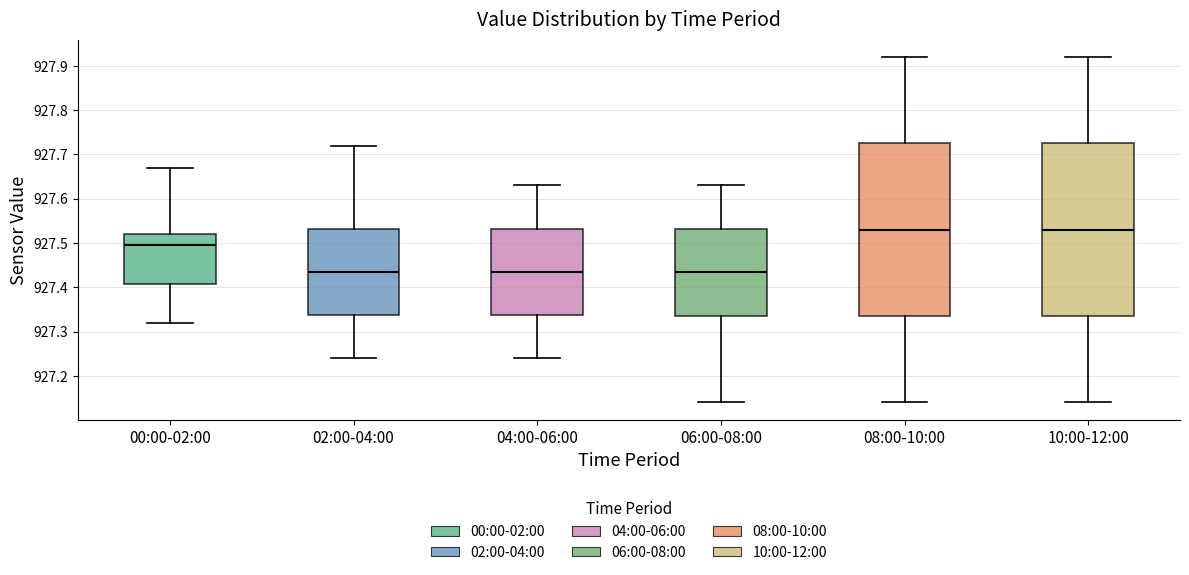

Reading left to right, transcribe this box plot: for each box, give where its median line is, the range the box spans, and where its two whiskers end, as read against the y-axis. The values are not printed on the chart, so give them approximately, as read against the axis.

00:00-02:00: median 927.50, box 927.41 to 927.52, whiskers 927.32 to 927.67
02:00-04:00: median 927.44, box 927.34 to 927.53, whiskers 927.24 to 927.72
04:00-06:00: median 927.44, box 927.34 to 927.53, whiskers 927.24 to 927.63
06:00-08:00: median 927.44, box 927.34 to 927.53, whiskers 927.14 to 927.63
08:00-10:00: median 927.53, box 927.34 to 927.73, whiskers 927.14 to 927.92
10:00-12:00: median 927.53, box 927.34 to 927.73, whiskers 927.14 to 927.92